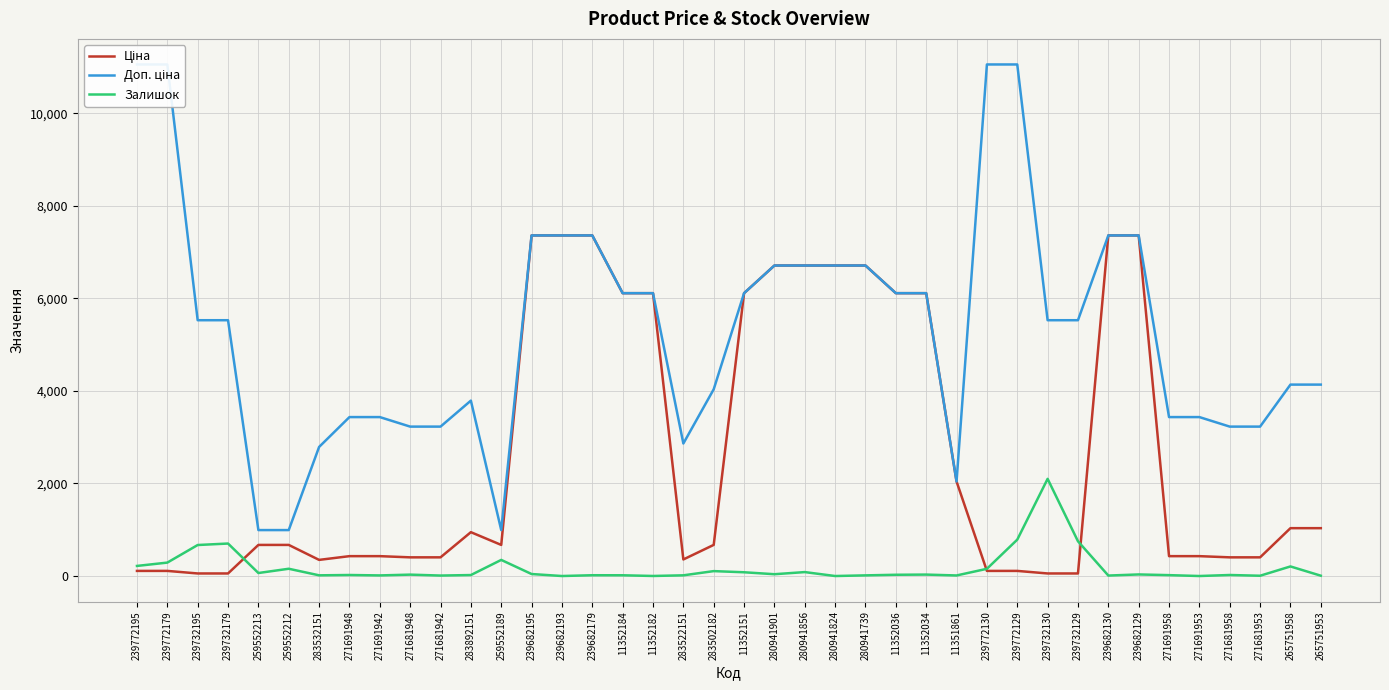

The Ціна series shows 6112.5 at 11352036. True or false?

True